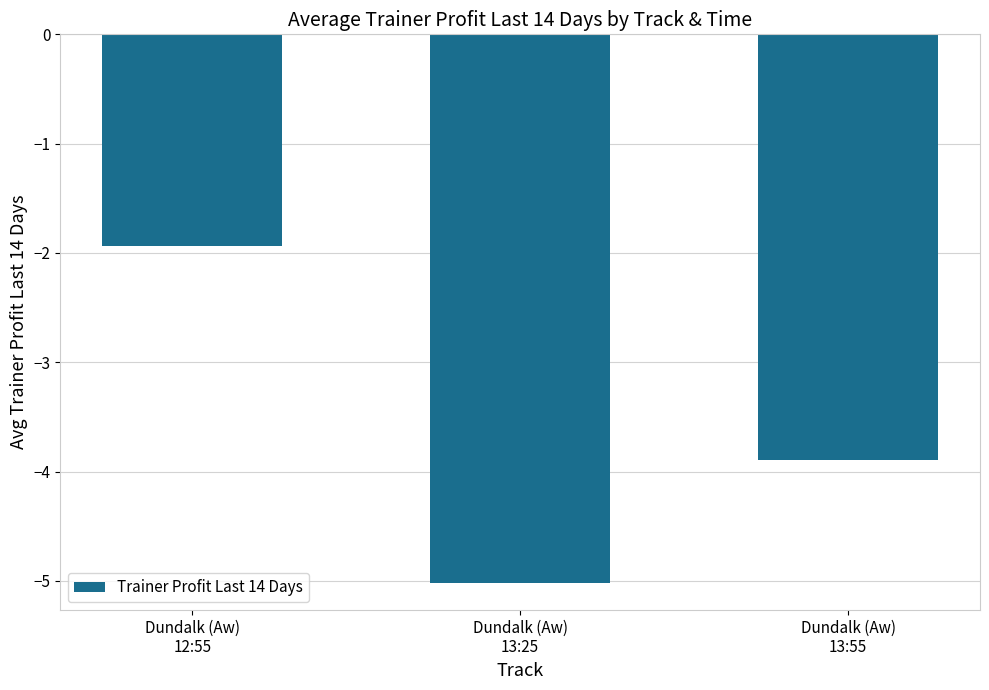

Reading right to left, what are all the values shown in this chart?

Dundalk (Aw)
13:55=-3.9	Dundalk (Aw)
13:25=-5.0	Dundalk (Aw)
12:55=-1.9